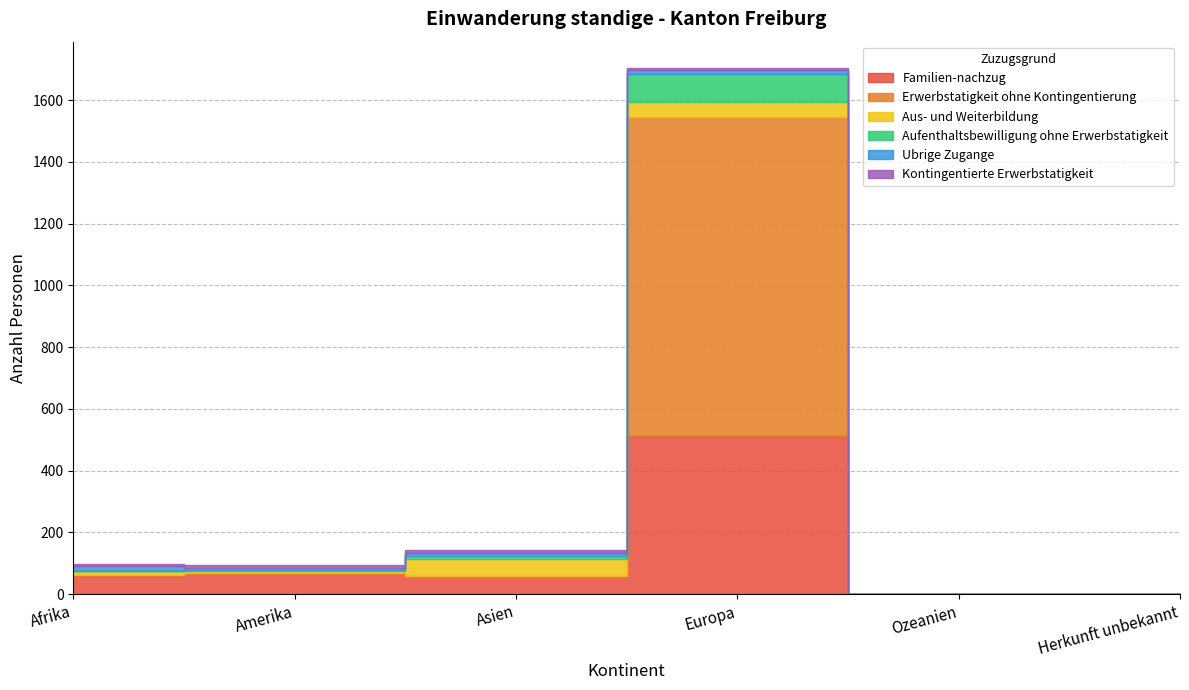

At Afrika, list the series in order from largest to smallest.

Familien-nachzug, Ubrige Zugange, Aus- und Weiterbildung, Kontingentierte Erwerbstatigkeit, Aufenthaltsbewilligung ohne Erwerbstatigkeit, Erwerbstatigkeit ohne Kontingentierung